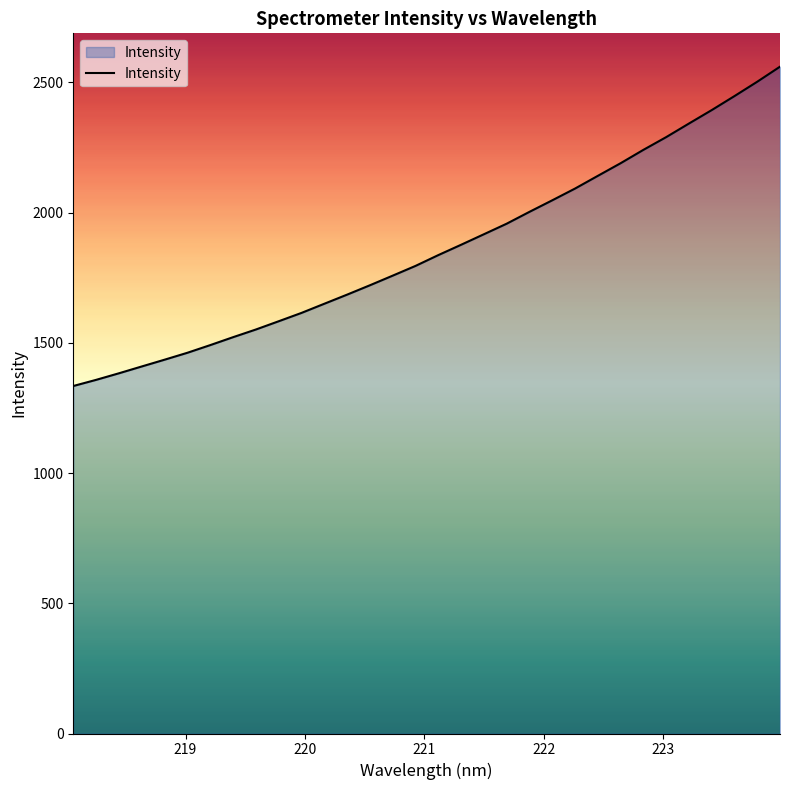

What is the minimum value shown in the chart?

1334.0